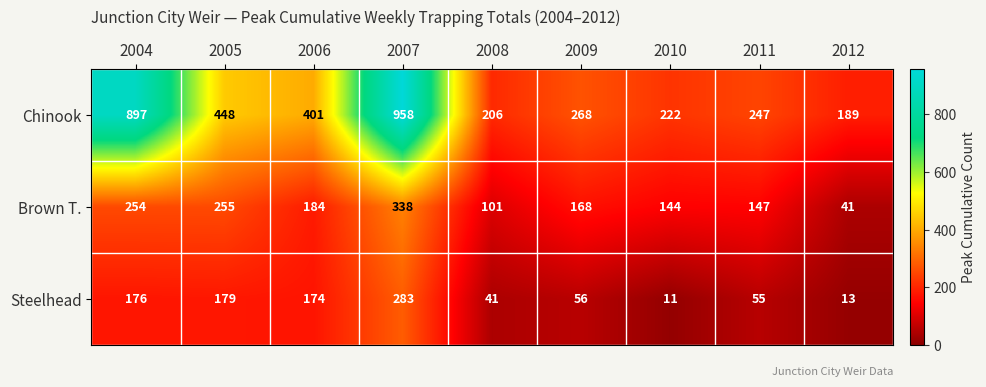

Reading left to right, extract all data points from this chart.

Chinook: 897	448	401	958	206	268	222	247	189
Brown T.: 254	255	184	338	101	168	144	147	41
Steelhead: 176	179	174	283	41	56	11	55	13